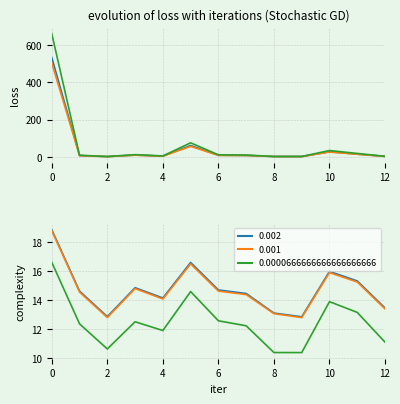

How many lines are shown in the chart?

3